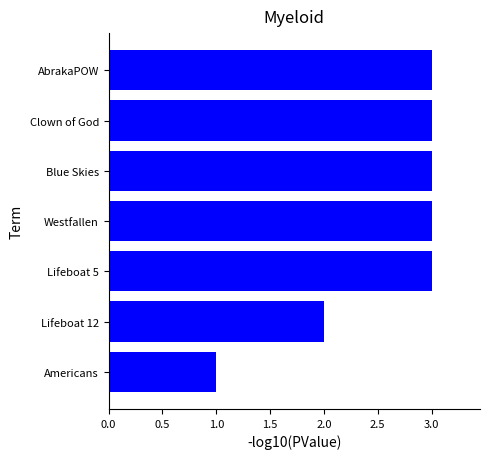

What is the sum of all values?

18